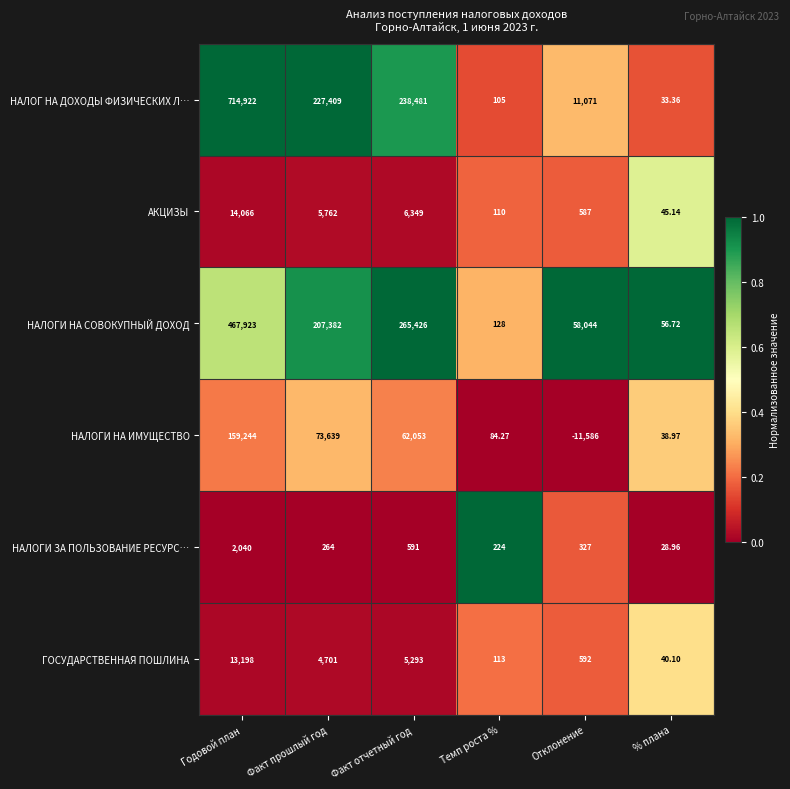

Rank the series at Отклонение from highest to lowest value.

НАЛОГИ НА СОВОКУПНЫЙ ДОХОД, НАЛОГ НА ДОХОДЫ ФИЗИЧЕСКИХ Л…, ГОСУДАРСТВЕННАЯ ПОШЛИНА, АКЦИЗЫ, НАЛОГИ ЗА ПОЛЬЗОВАНИЕ РЕСУРС…, НАЛОГИ НА ИМУЩЕСТВО